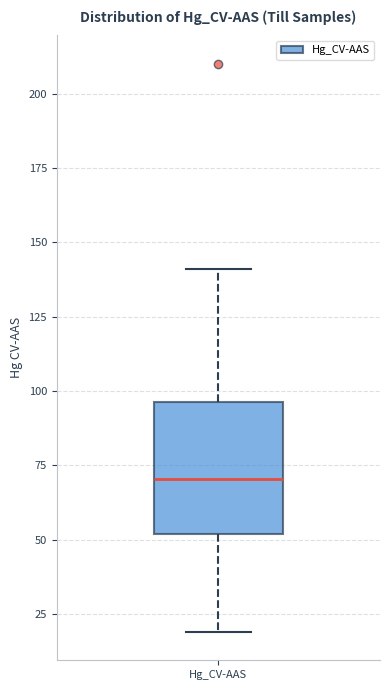

Read this box plot against the y-axis: the position of the median line, the range covered by the box, and the ends of both whiskers. The values are not printed on the chart, so give them approximately, as read against the axis.

median 70, box 50 to 95, whiskers 20 to 140